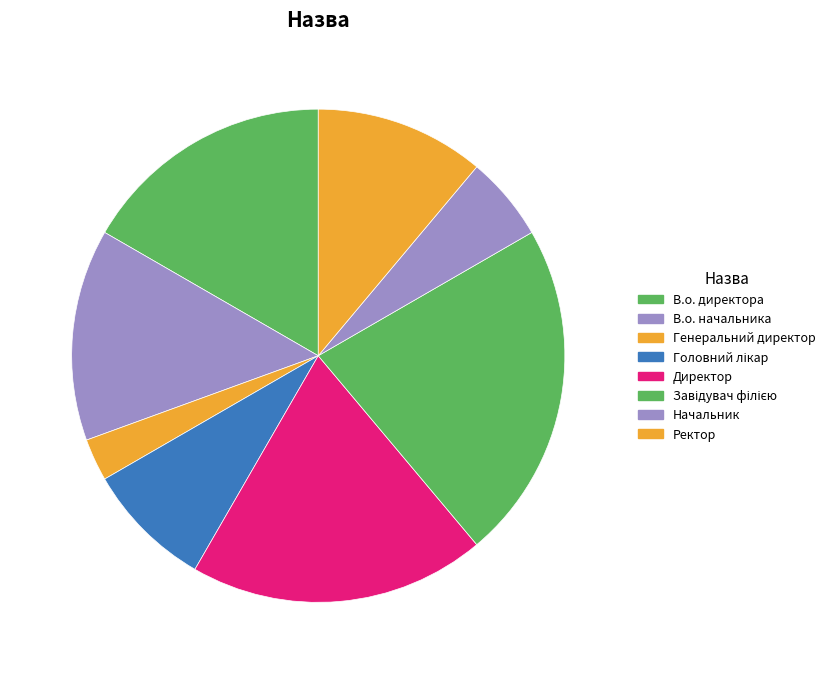

How many slices are in this pie chart?

8